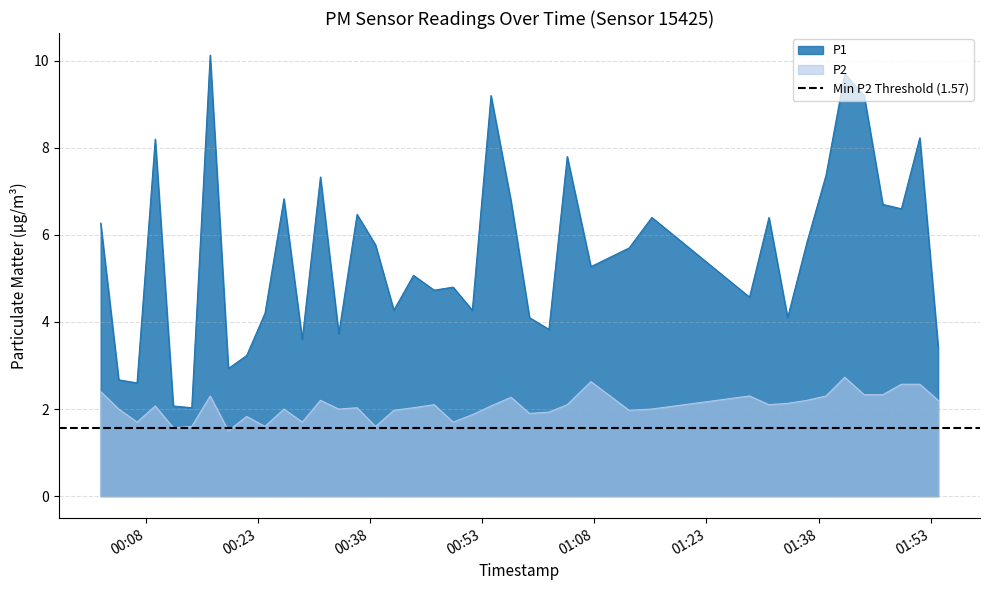

At which category does P2 reach its first local peak?

2022-10-16T00:09:16